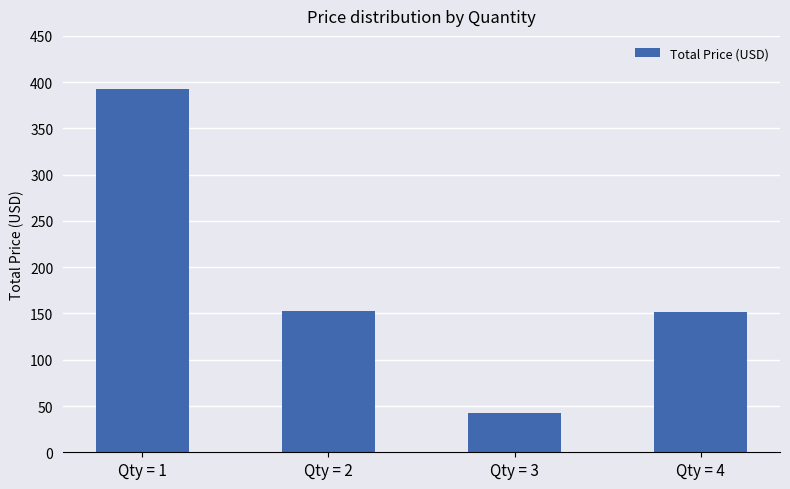

The value at Qty = 4 is 152.0. True or false?

True